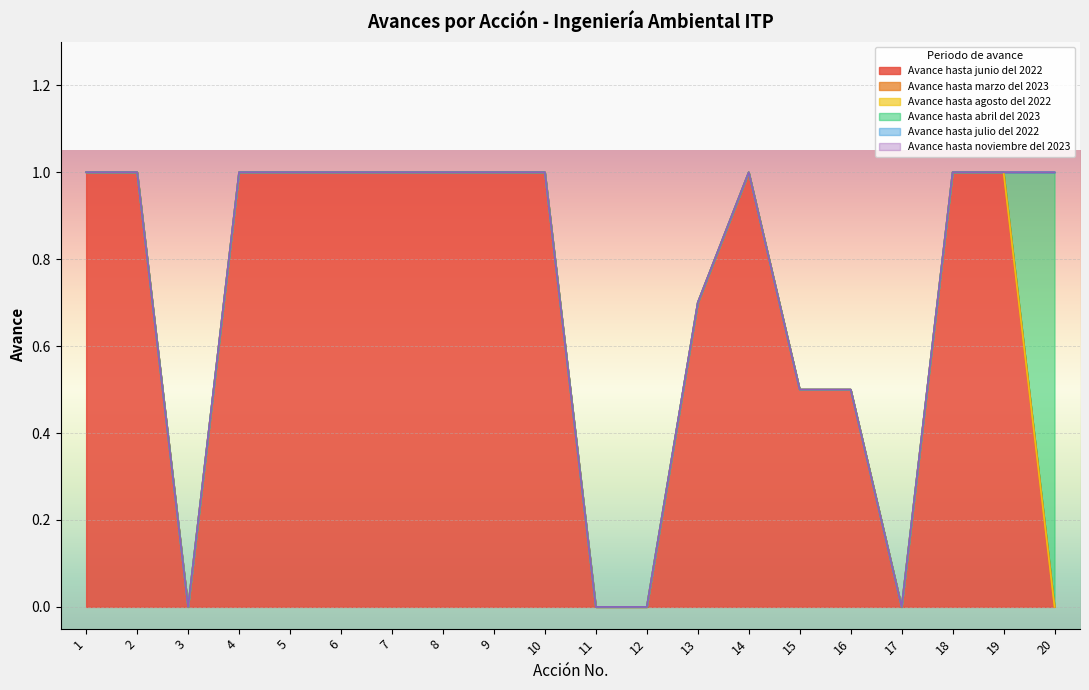

Reading left to right, what are all the values shown in this chart?

Avance hasta junio del 2022: 1.0	1.0	0.0	1.0	1.0	1.0	1.0	1.0	1.0	1.0	0.0	0.0	0.7	1.0	0.5	0.5	0.0	1.0	1.0	0.0
Avance hasta marzo del 2023: 0.0	0.0	0.0	0.0	0.0	0.0	0.0	0.0	0.0	0.0	0.0	0.0	0.0	0.0	0.0	0.0	0.0	0.0	0.0	0.0
Avance hasta agosto del 2022: 0.0	0.0	0.0	0.0	0.0	0.0	0.0	0.0	0.0	0.0	0.0	0.0	0.0	0.0	0.0	0.0	0.0	0.0	0.0	0.0
Avance hasta abril del 2023: 0.0	0.0	0.0	0.0	0.0	0.0	0.0	0.0	0.0	0.0	0.0	0.0	0.0	0.0	0.0	0.0	0.0	0.0	0.0	1.0
Avance hasta julio del 2022: 0.0	0.0	0.0	0.0	0.0	0.0	0.0	0.0	0.0	0.0	0.0	0.0	0.0	0.0	0.0	0.0	0.0	0.0	0.0	0.0
Avance hasta noviembre del 2023: 0.0	0.0	0.0	0.0	0.0	0.0	0.0	0.0	0.0	0.0	0.0	0.0	0.0	0.0	0.0	0.0	0.0	0.0	0.0	0.0